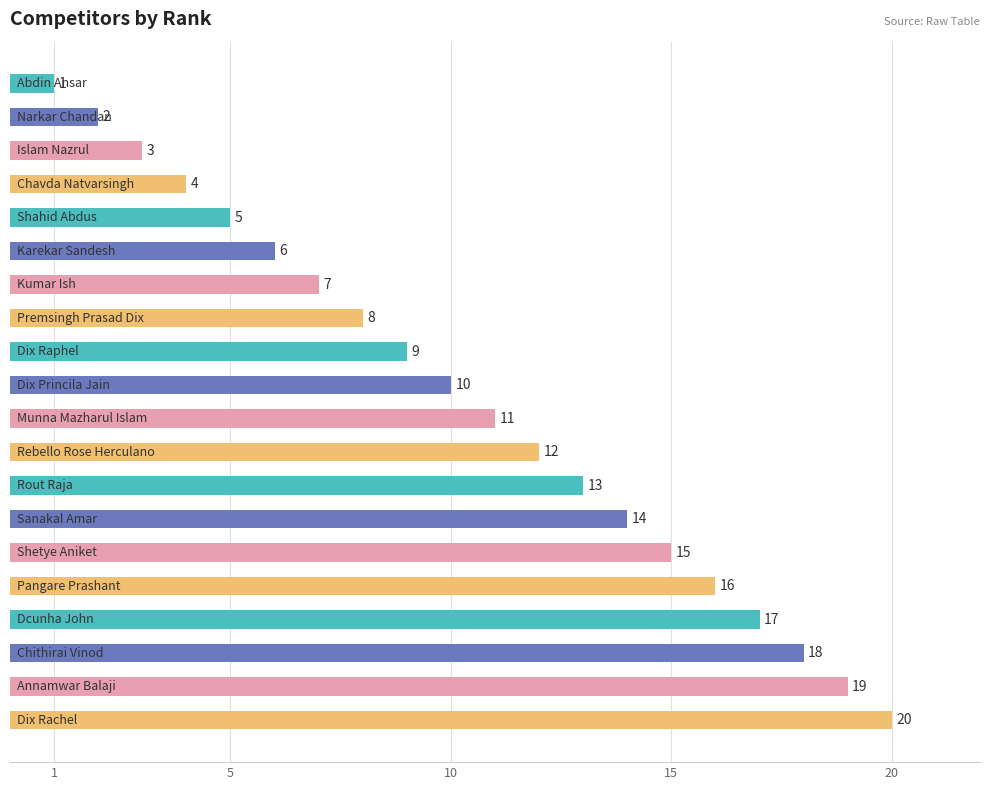

How many bars are there in total?

20